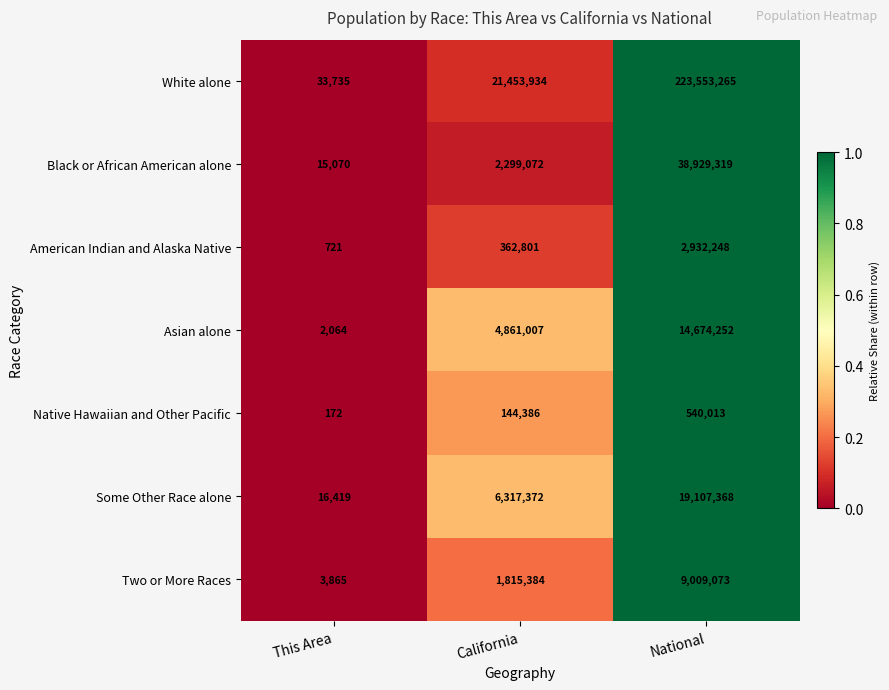

At which category is the sum across all series the highest?

National